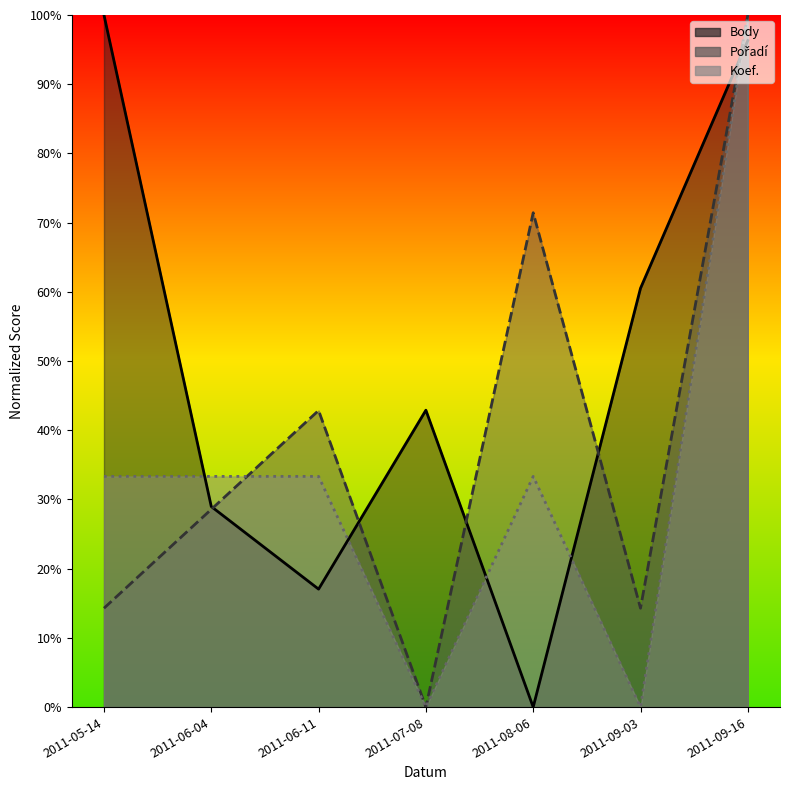

How many distinct data groups are displayed?

3